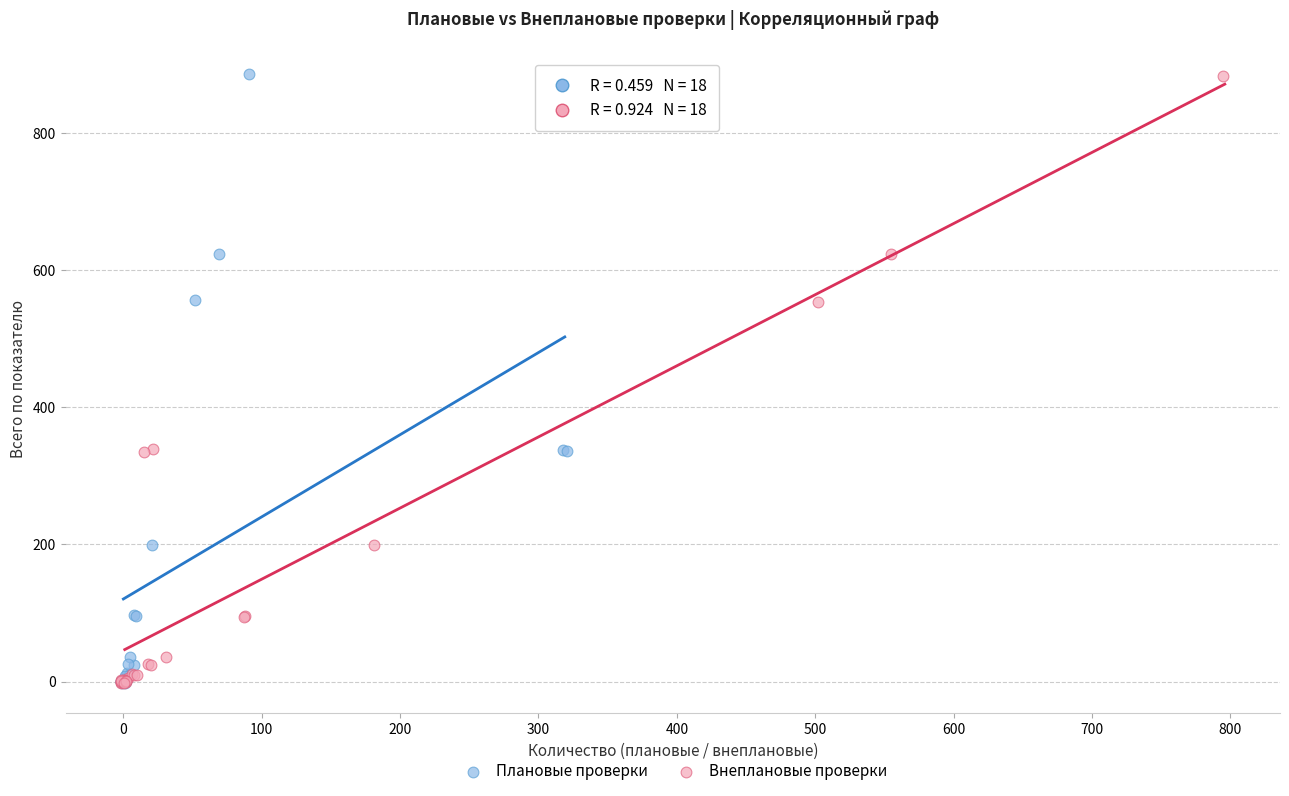

What are all the series names shown in the legend?

Плановые проверки, Внеплановые проверки